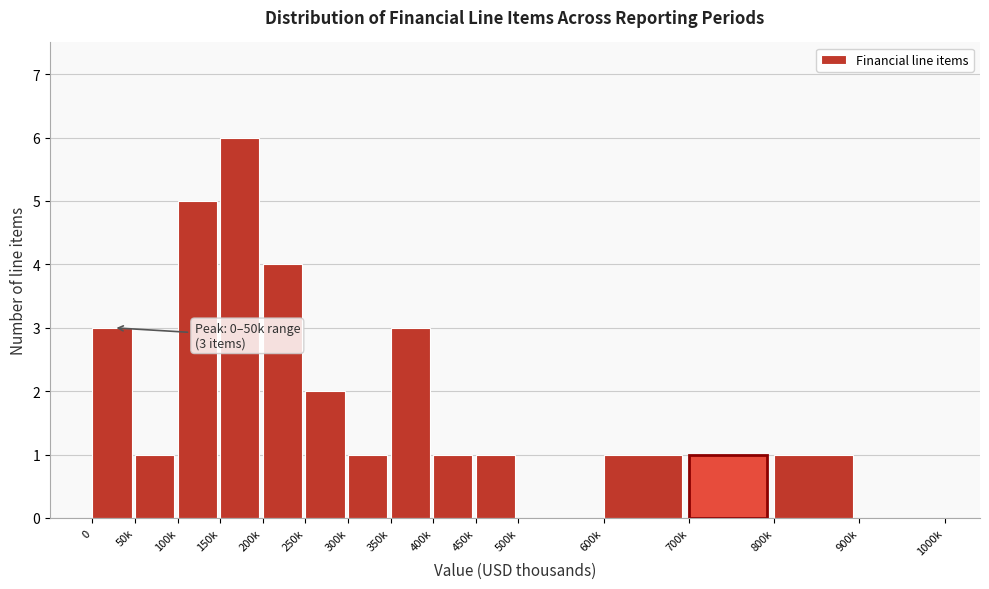

What is the ratio of the value at 450k to the value at 800k?

1.0